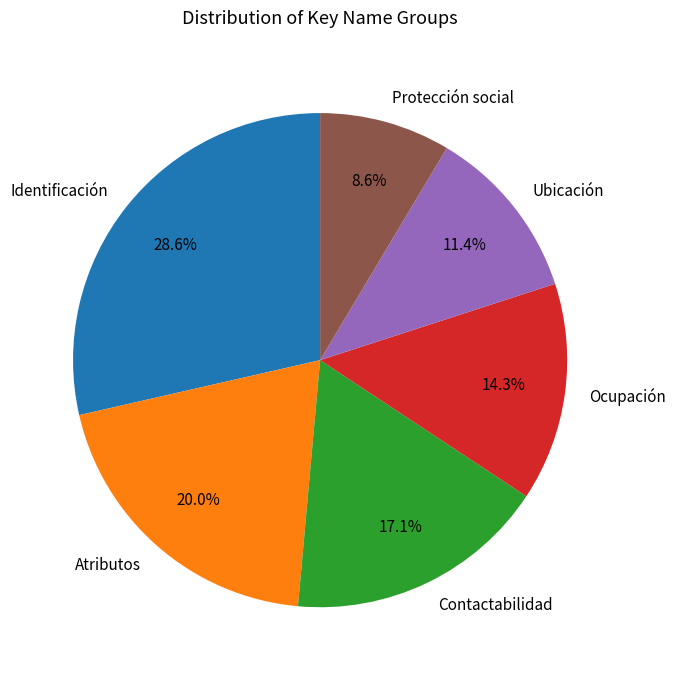

Is there any slice that represents more than half of the pie?

No